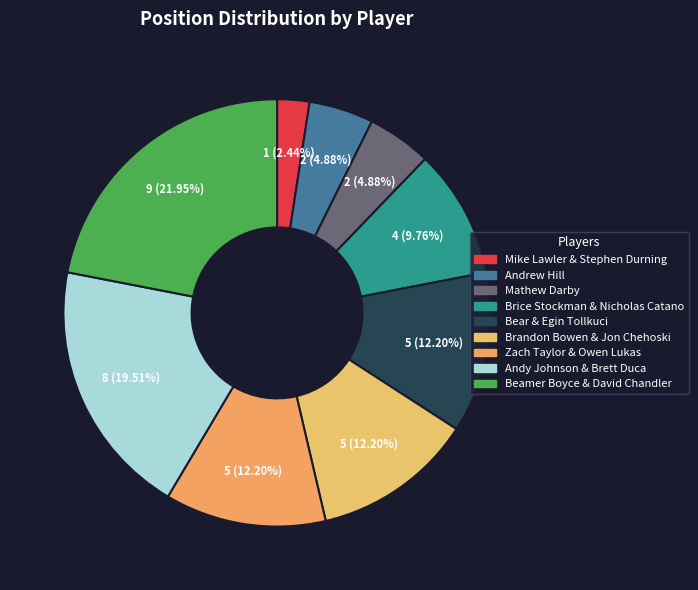

What percentage is the Andrew Hill slice, to the nearest percent?

5%